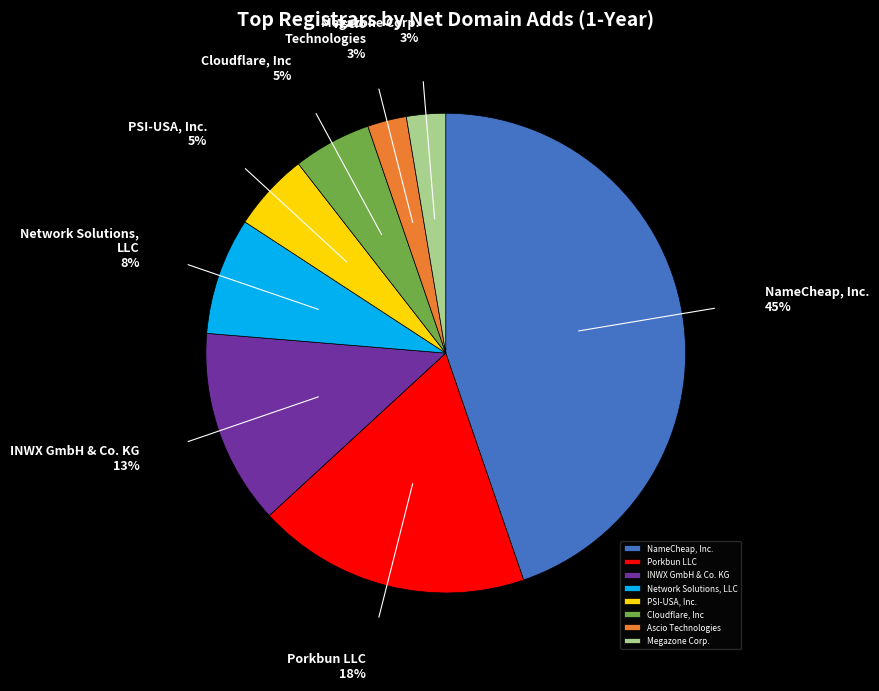

To the nearest percent, what is the difference between the Porkbun LLC and PSI-USA, Inc. slice percentages?

13%